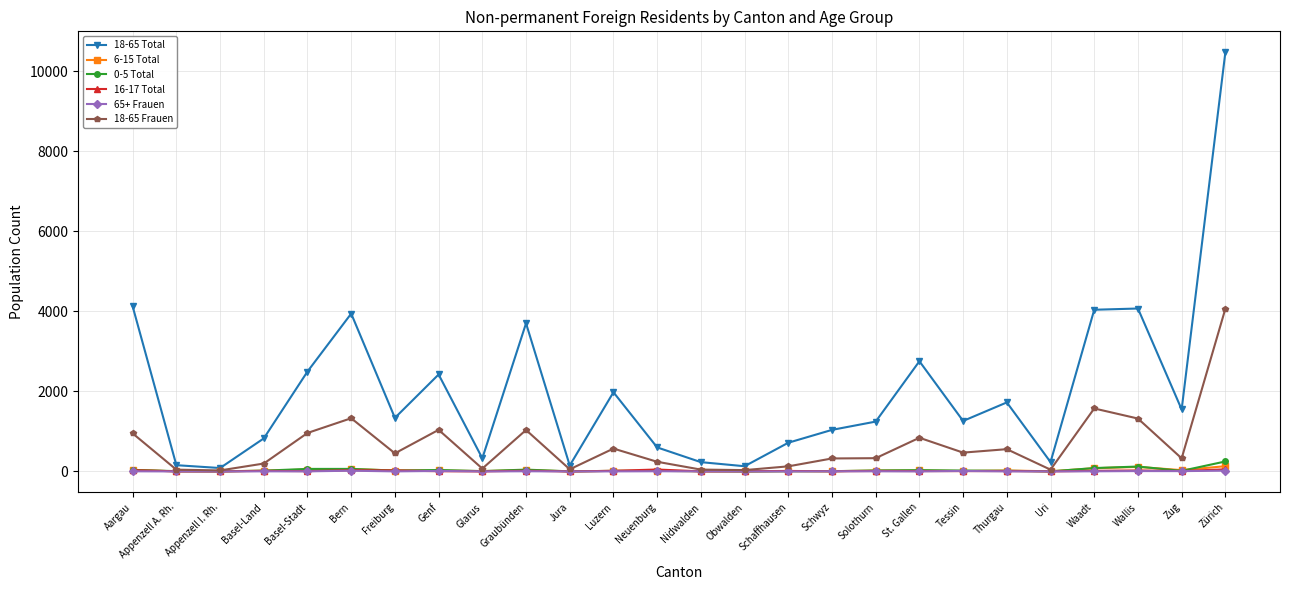

Which series changed the most between Bern and Zug?

18-65 Total